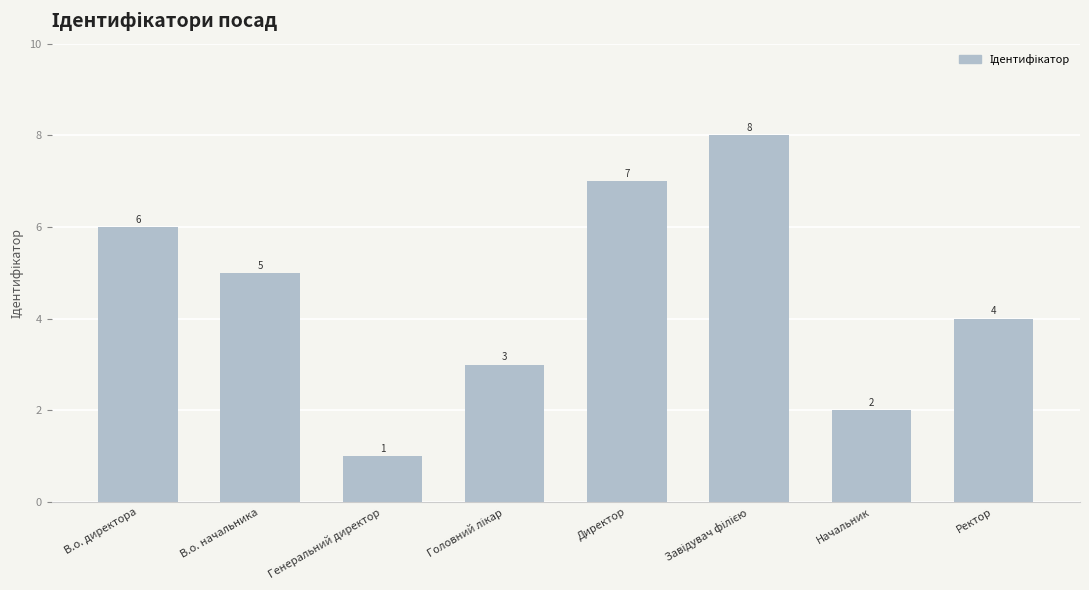

What is the value of the 1st bar from the left?

6